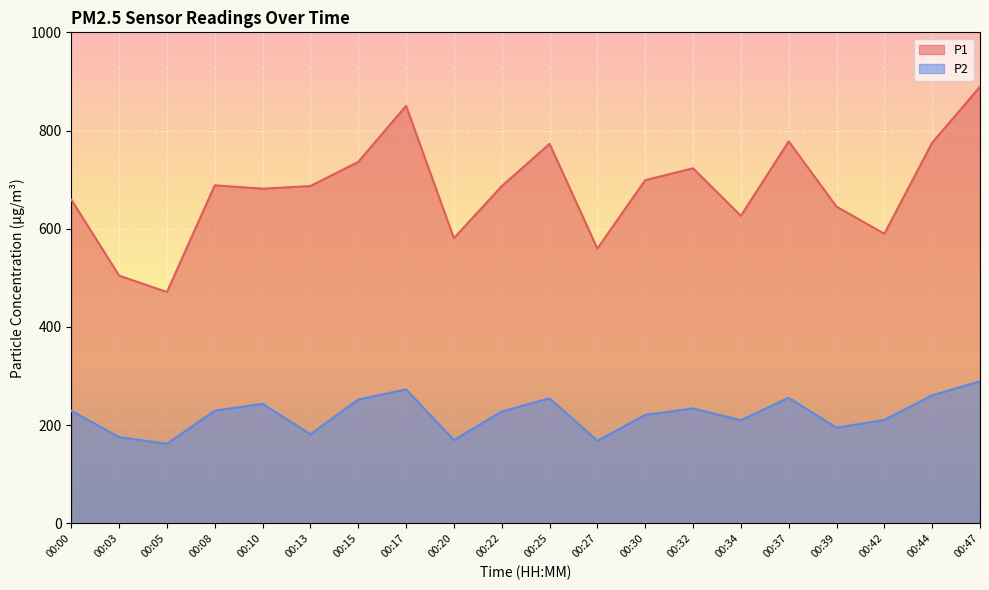

What is the sum of all P1 values?

13605.0